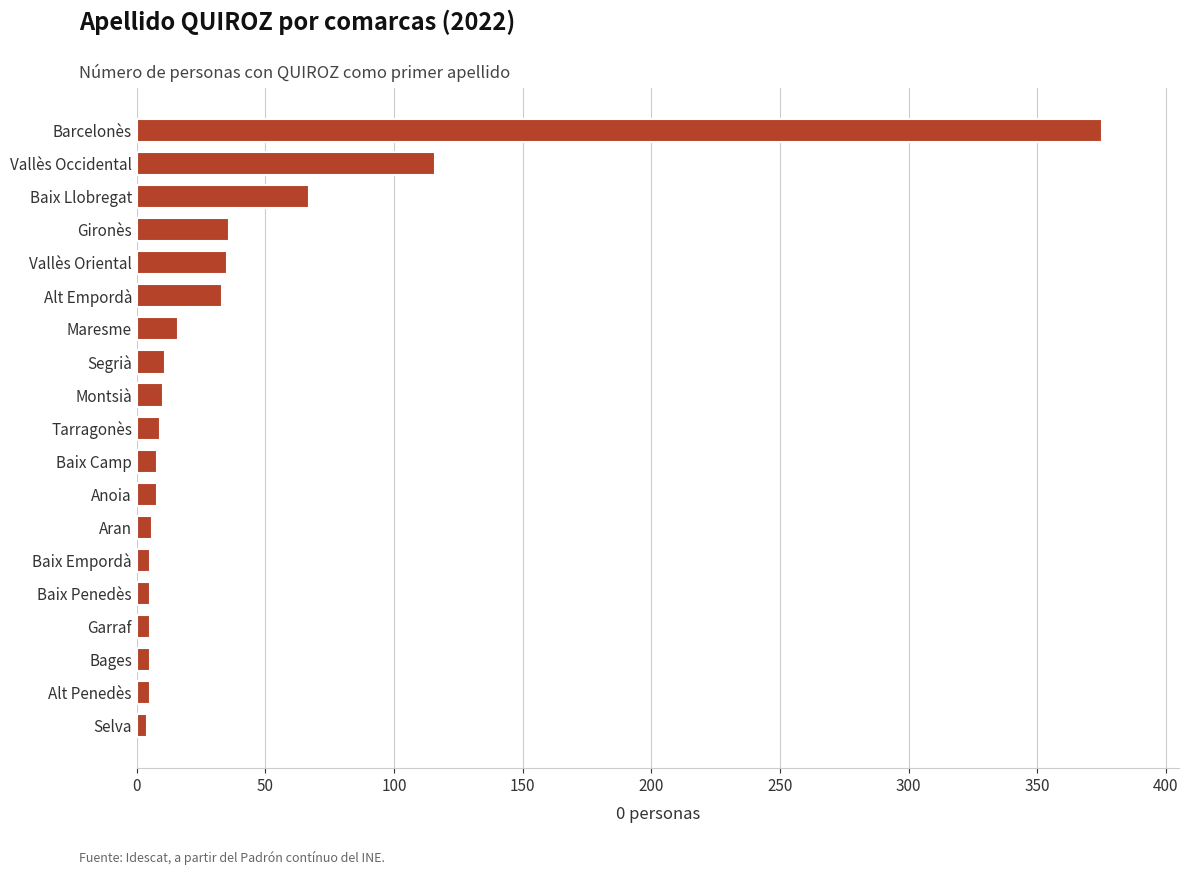

What is the maximum value shown in the chart?

375